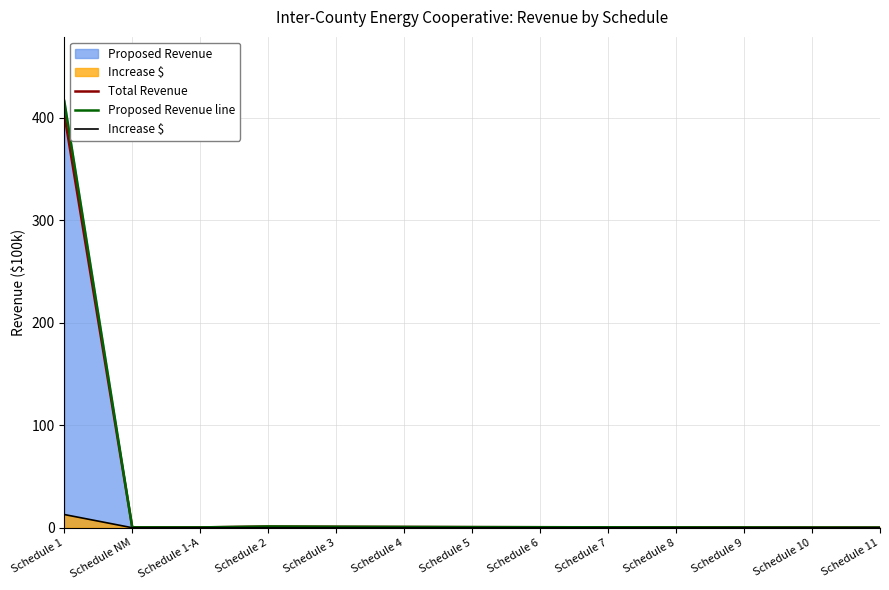

What position from the left is Schedule 3?

5